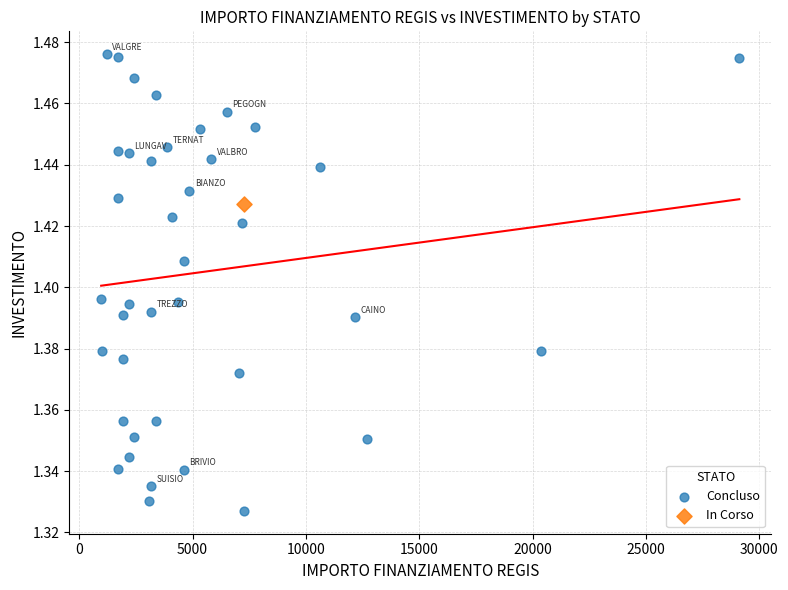

What are all the series names shown in the legend?

Concluso, In Corso